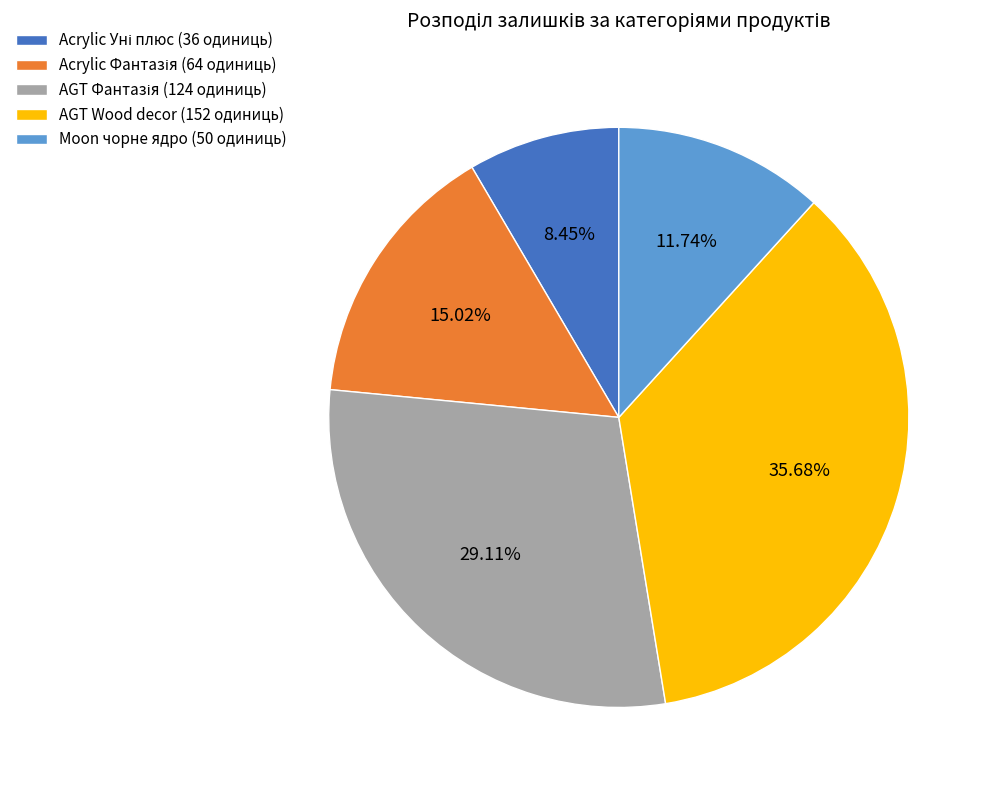

Approximately how many times larger is the value at AGT Wood decor (152 одиниць) compared to Moon чорне ядро (50 одиниць)?

3.0